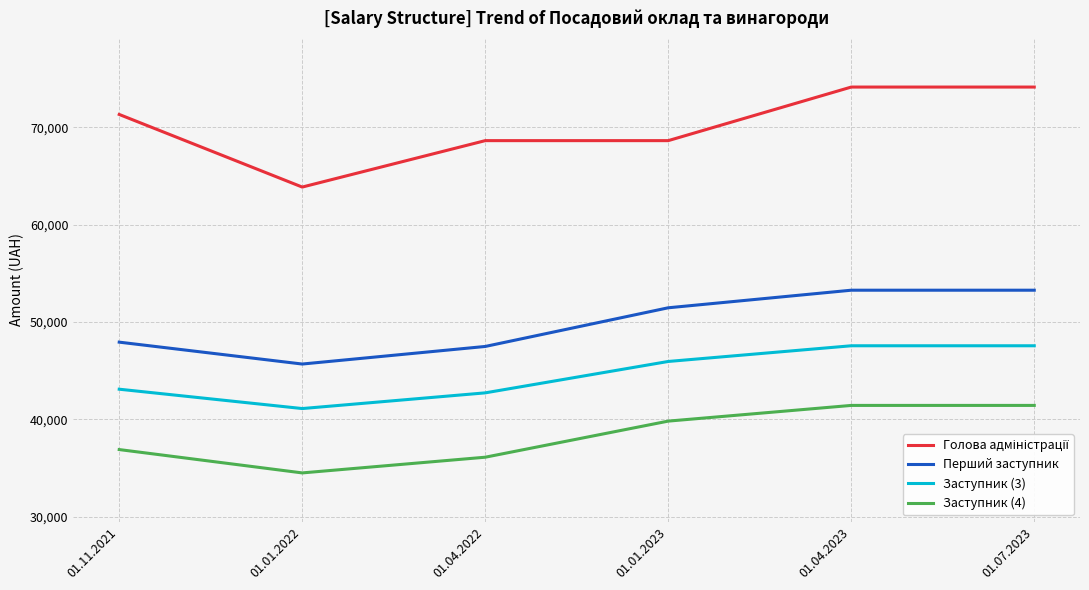

Which category has the lowest value in the Заступник (4) series?

01.01.2022